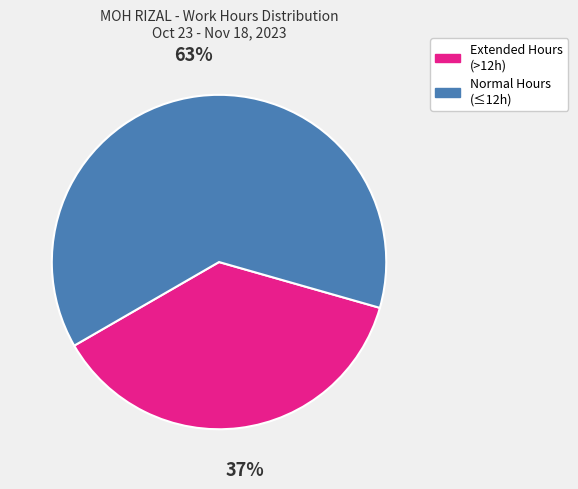

Which slice is the smallest?

Extended Hours (>12h)